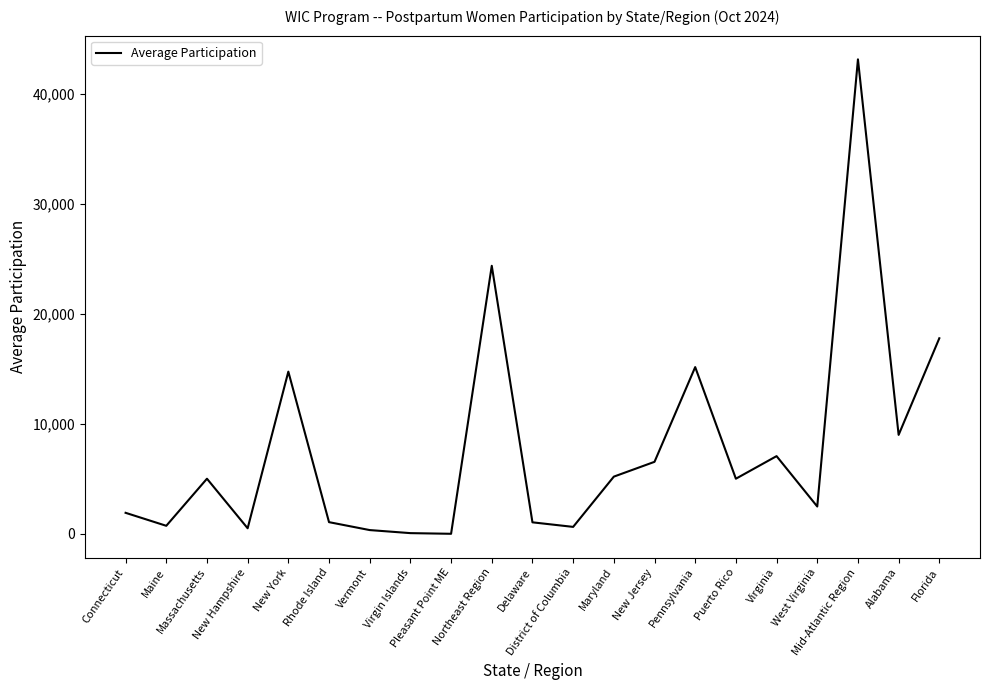

What is the maximum value shown in the chart?

43160